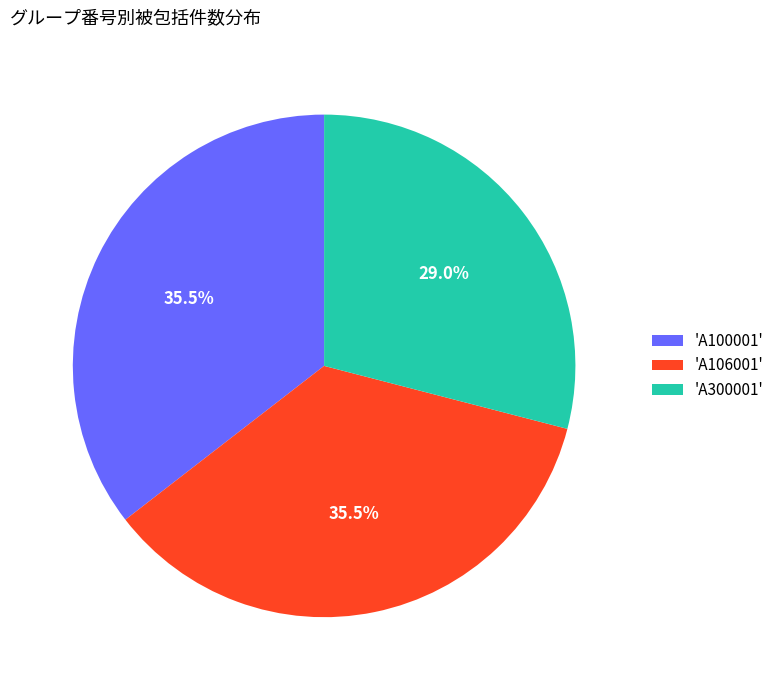

Which slice is the smallest?

'A300001'